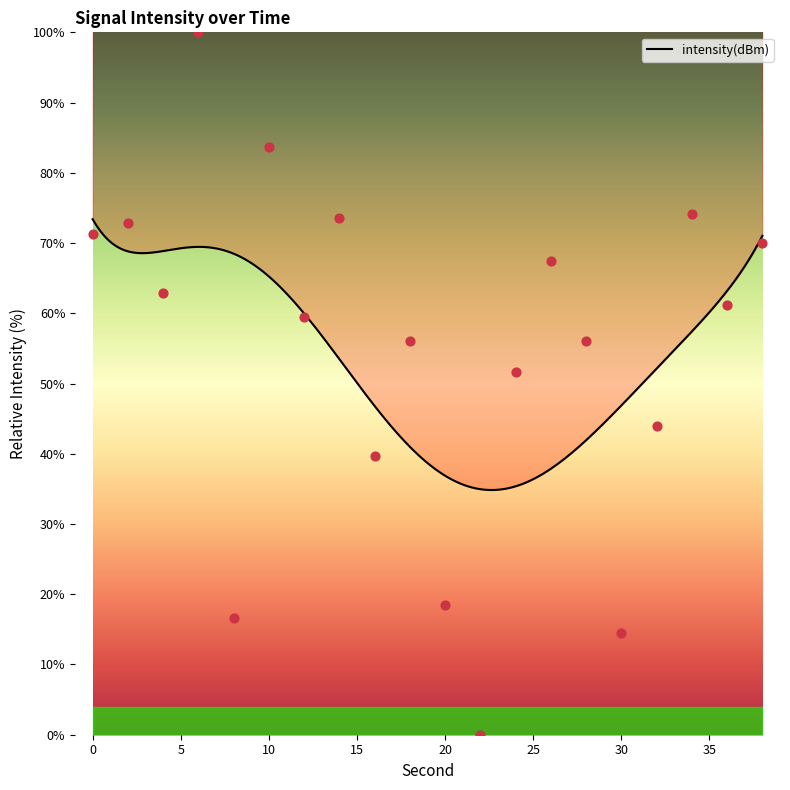

Between 26 and 14, which is larger?

14